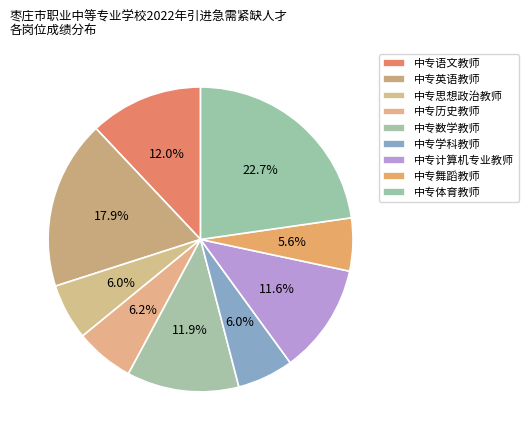

How many segments does this pie chart have?

9